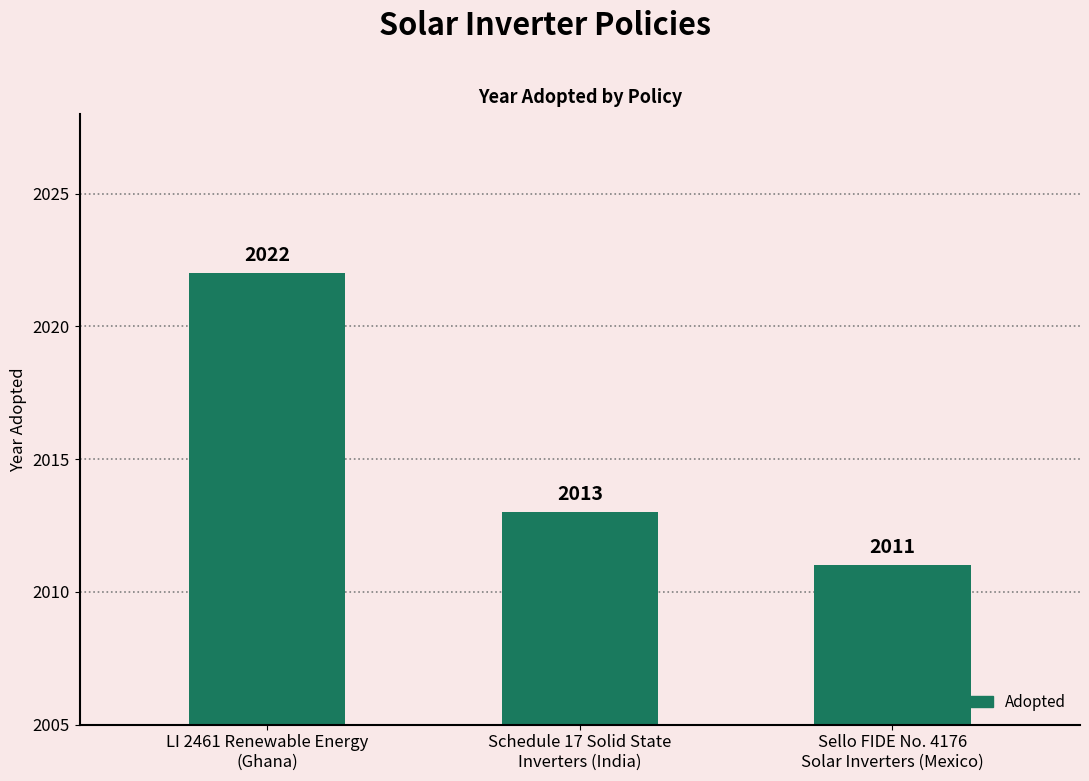

What is the label of the 1st bar from the right?

Sello FIDE No. 4176
Solar Inverters (Mexico)